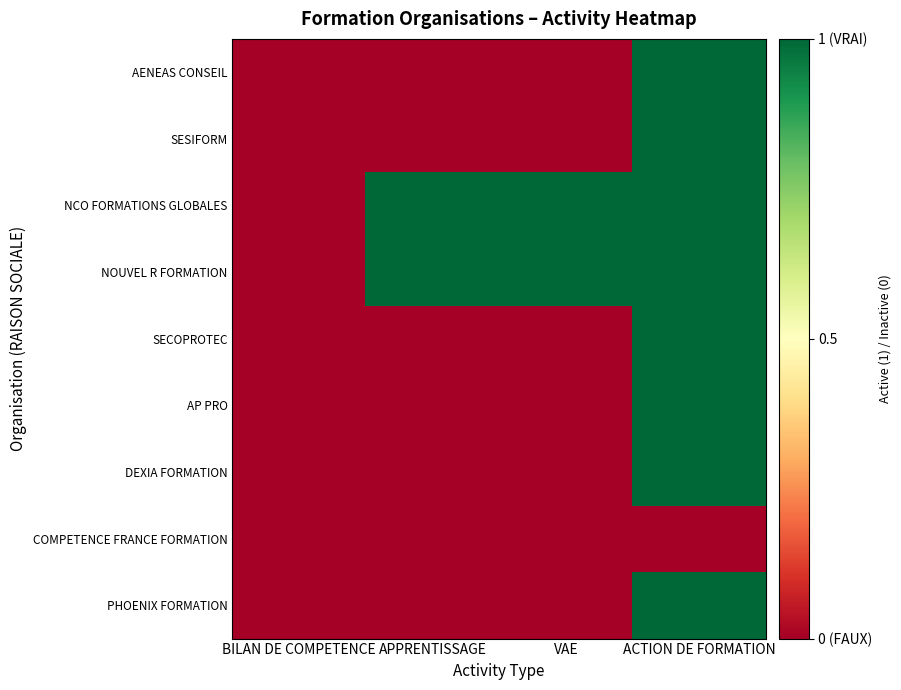

At how many categories does at least one series exceed 0?

3